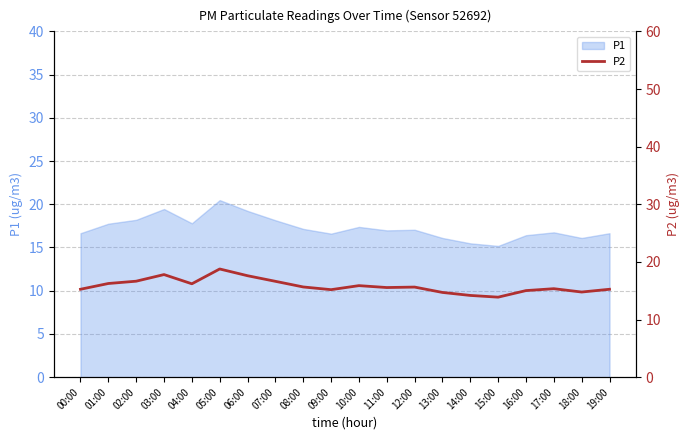

What is the difference between the values at 10:00 and 09:00?

0.7